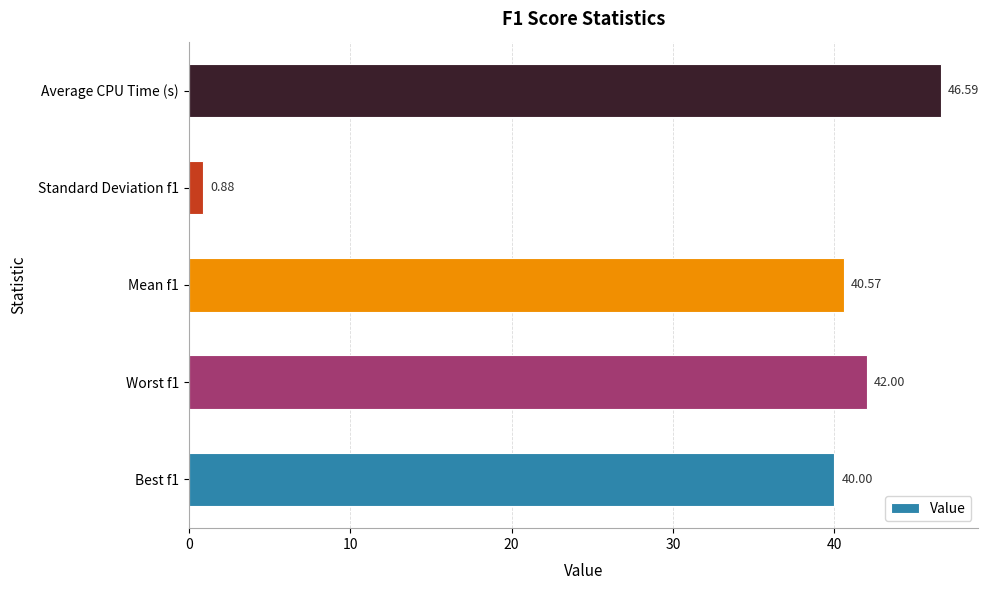

What is the average value?

34.0